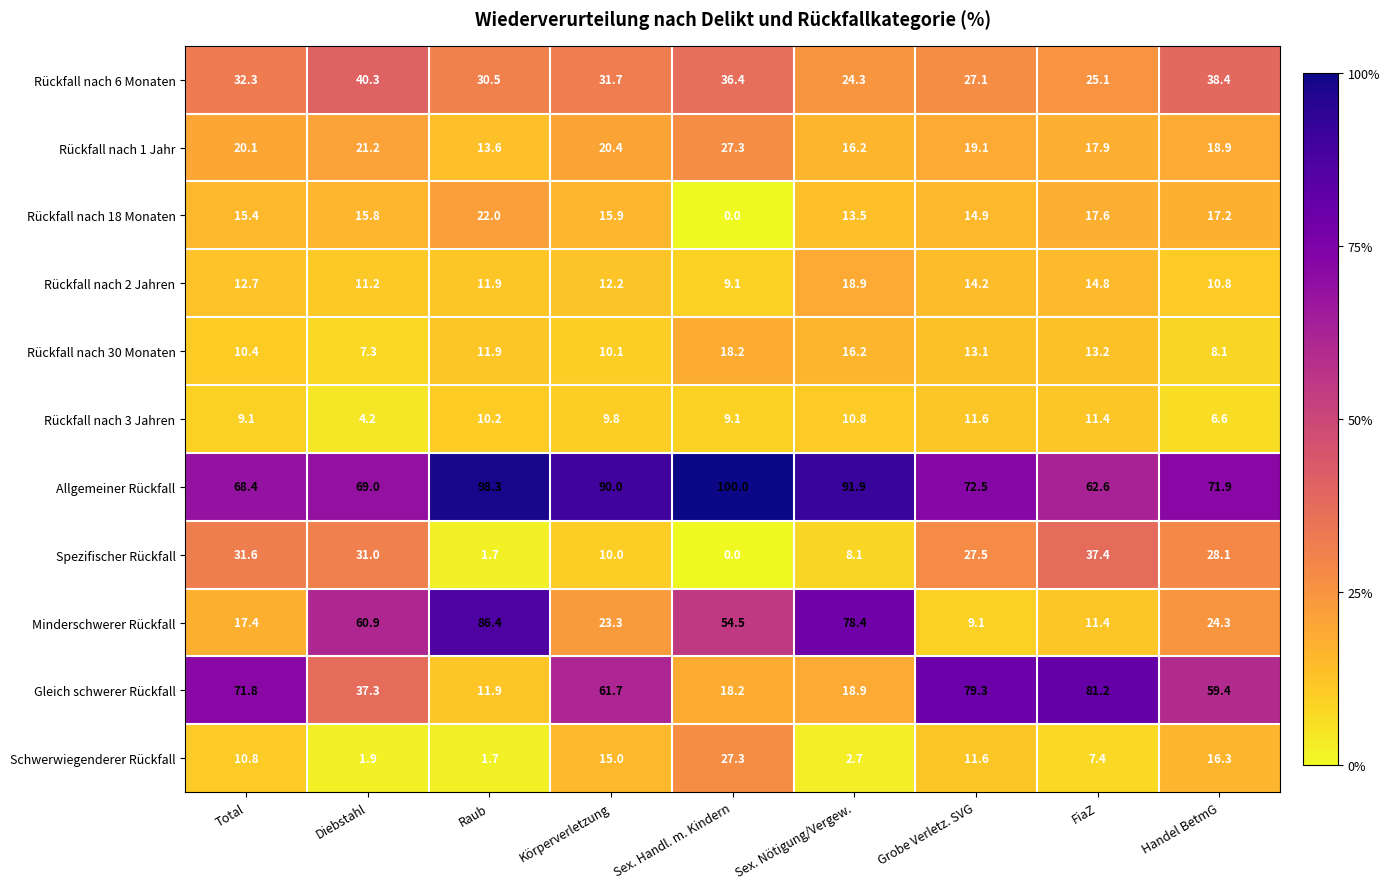

How many distinct data groups are displayed?

11